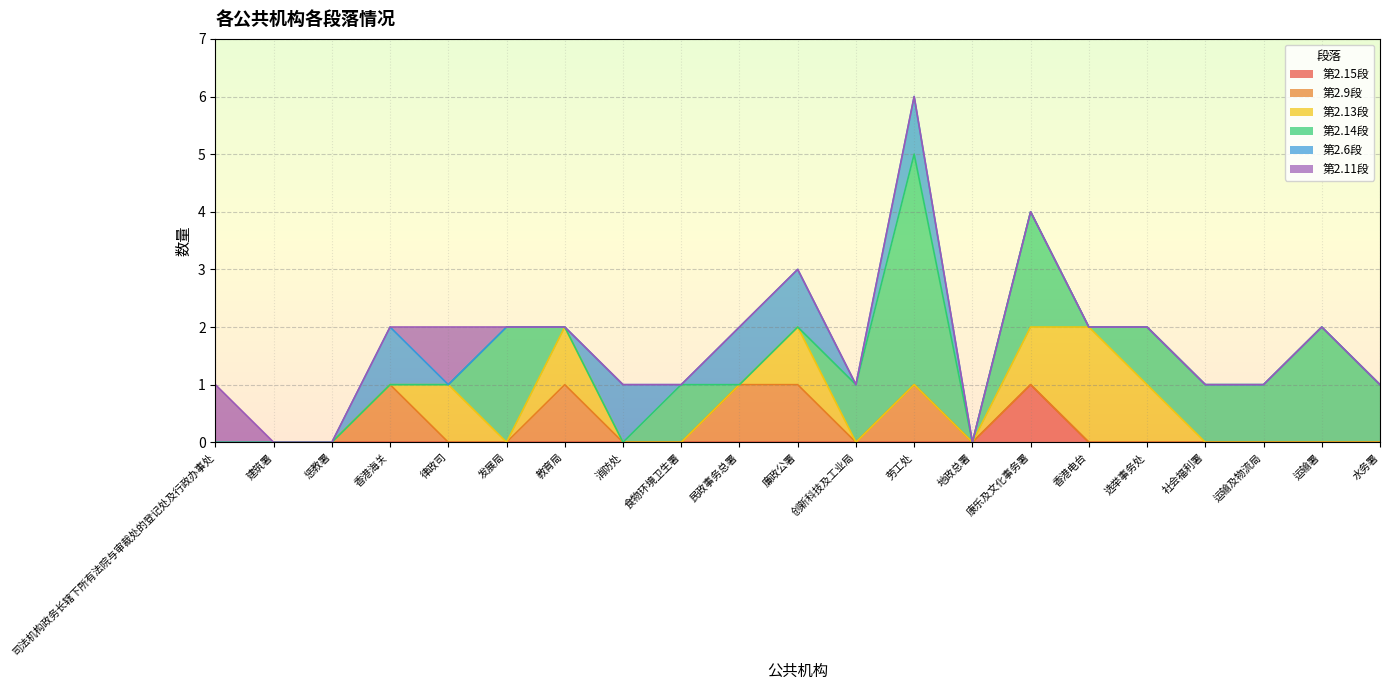

How many lines are shown in the chart?

6